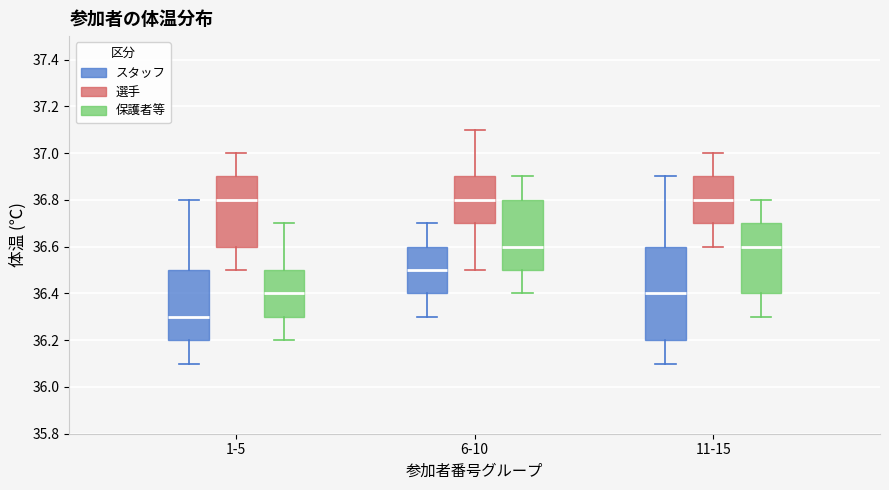

Reading left to right, transcribe this box plot: for each box, give where its median line is, the range the box spans, and where its two whiskers end, as read against the y-axis. The values are not printed on the chart, so give them approximately, as read against the axis.

1-5 (スタッフ): median 36.3, box 36.2 to 36.5, whiskers 36.1 to 36.8
1-5 (選手): median 36.8, box 36.6 to 36.9, whiskers 36.5 to 37.0
1-5 (保護者等): median 36.4, box 36.3 to 36.5, whiskers 36.2 to 36.7
6-10 (スタッフ): median 36.5, box 36.4 to 36.6, whiskers 36.3 to 36.7
6-10 (選手): median 36.8, box 36.7 to 36.9, whiskers 36.5 to 37.1
6-10 (保護者等): median 36.6, box 36.5 to 36.8, whiskers 36.4 to 36.9
11-15 (スタッフ): median 36.4, box 36.2 to 36.6, whiskers 36.1 to 36.9
11-15 (選手): median 36.8, box 36.7 to 36.9, whiskers 36.6 to 37.0
11-15 (保護者等): median 36.6, box 36.4 to 36.7, whiskers 36.3 to 36.8